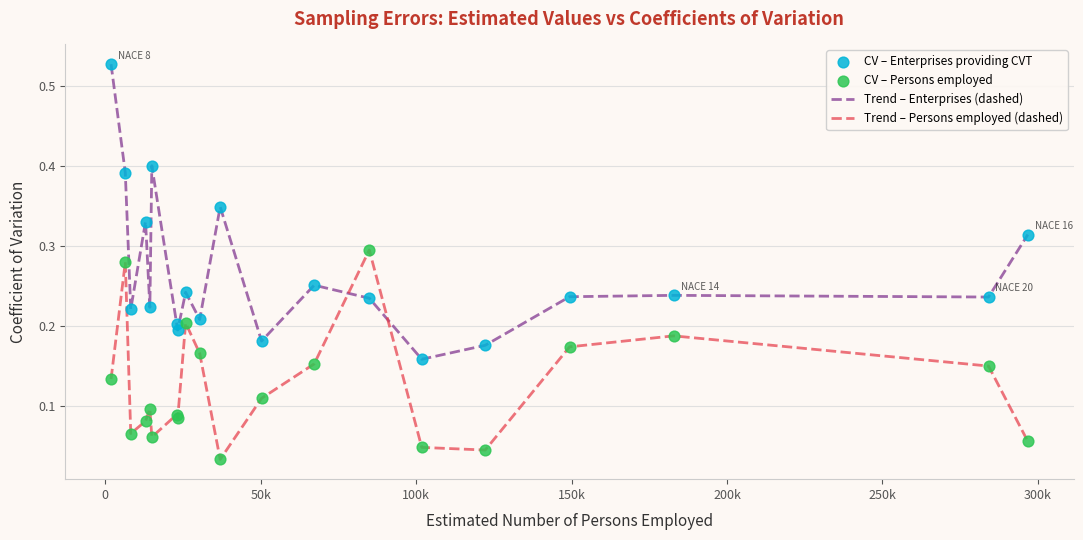

Which series has the largest range (max minus min)?

Trend – Enterprises (dashed)